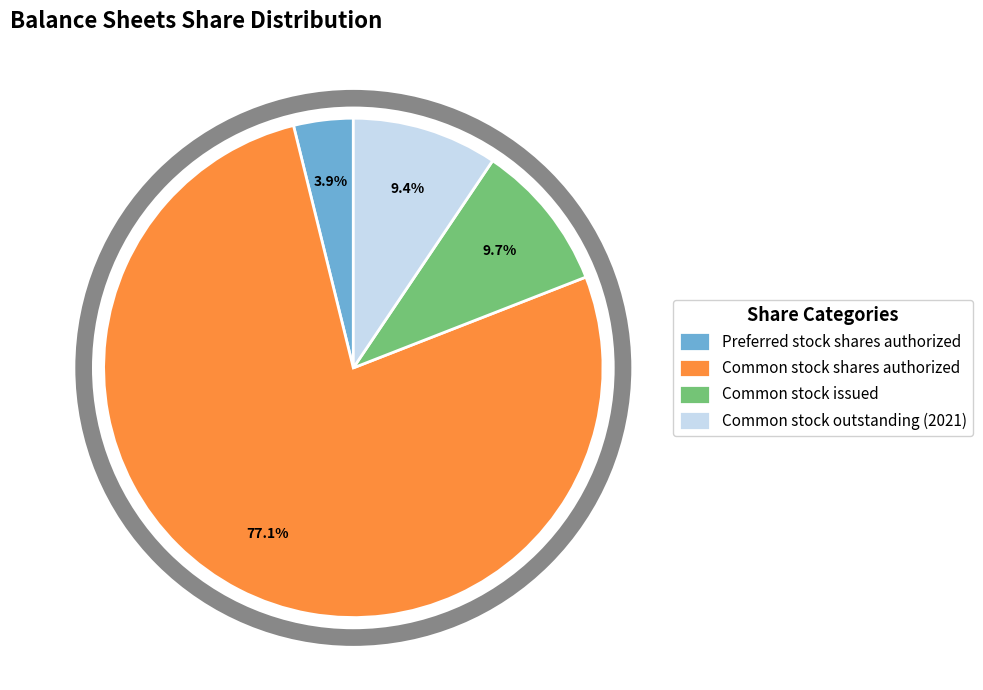

Between Preferred stock shares authorized and Common stock outstanding (2021), which is larger?

Common stock outstanding (2021)